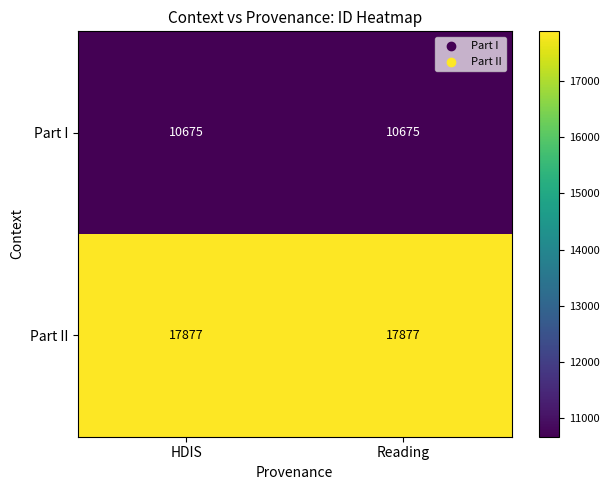

What is the approximate value of Part I at Reading?

10675